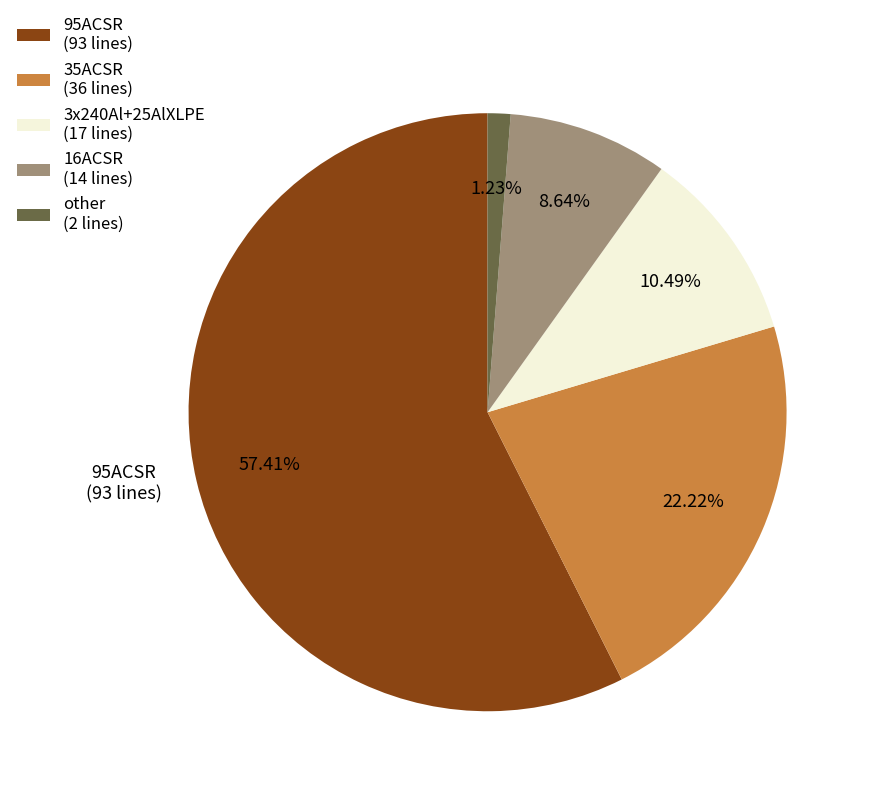

To the nearest percent, what is the average slice percentage?

20%